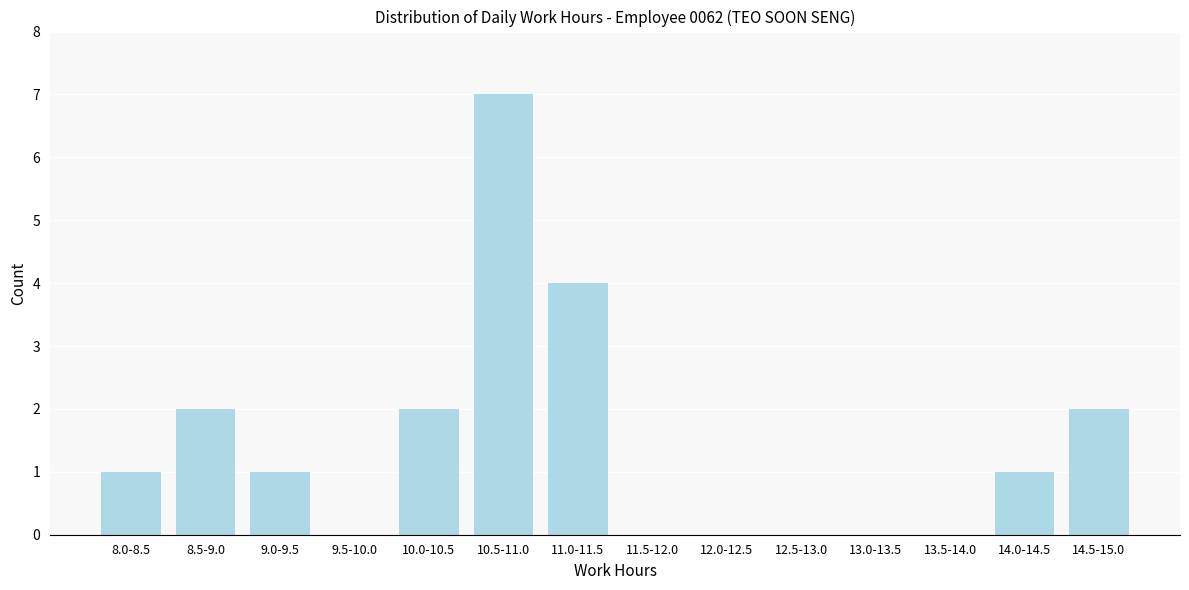

Reading left to right, transcribe all the data shown in this chart.

8.0-8.5=1	8.5-9.0=2	9.0-9.5=1	9.5-10.0=0	10.0-10.5=2	10.5-11.0=7	11.0-11.5=4	11.5-12.0=0	12.0-12.5=0	12.5-13.0=0	13.0-13.5=0	13.5-14.0=0	14.0-14.5=1	14.5-15.0=2